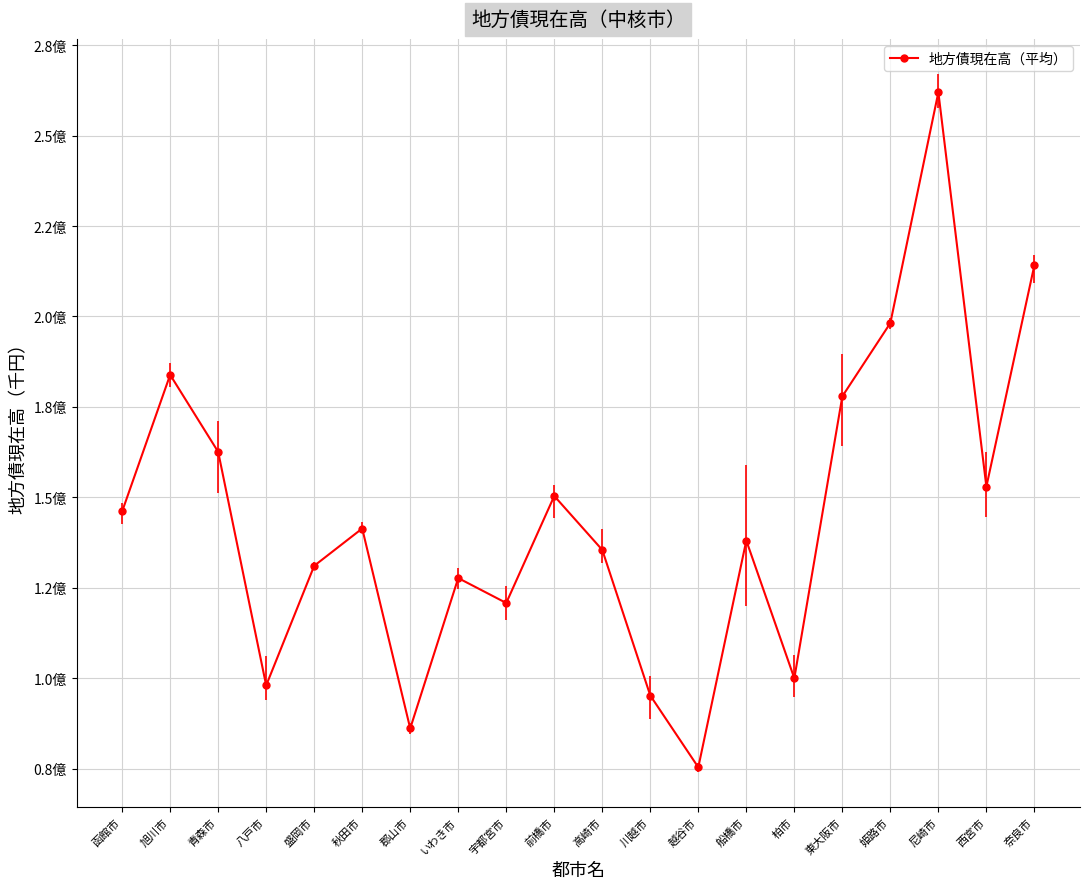

Which category has the lowest value across all series?

越谷市